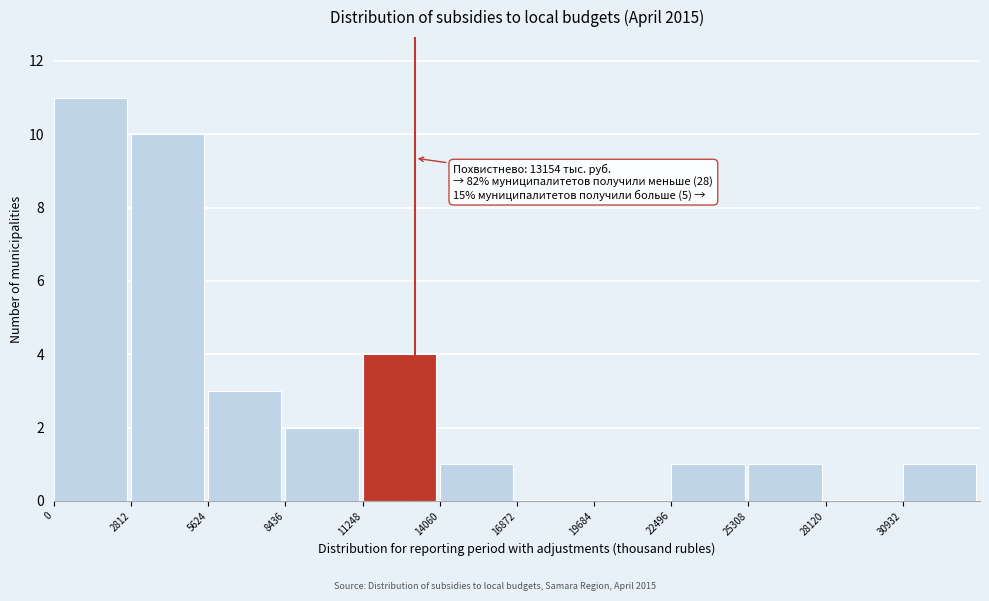

Which range on the x-axis has the tallest bar?

0 to 3000